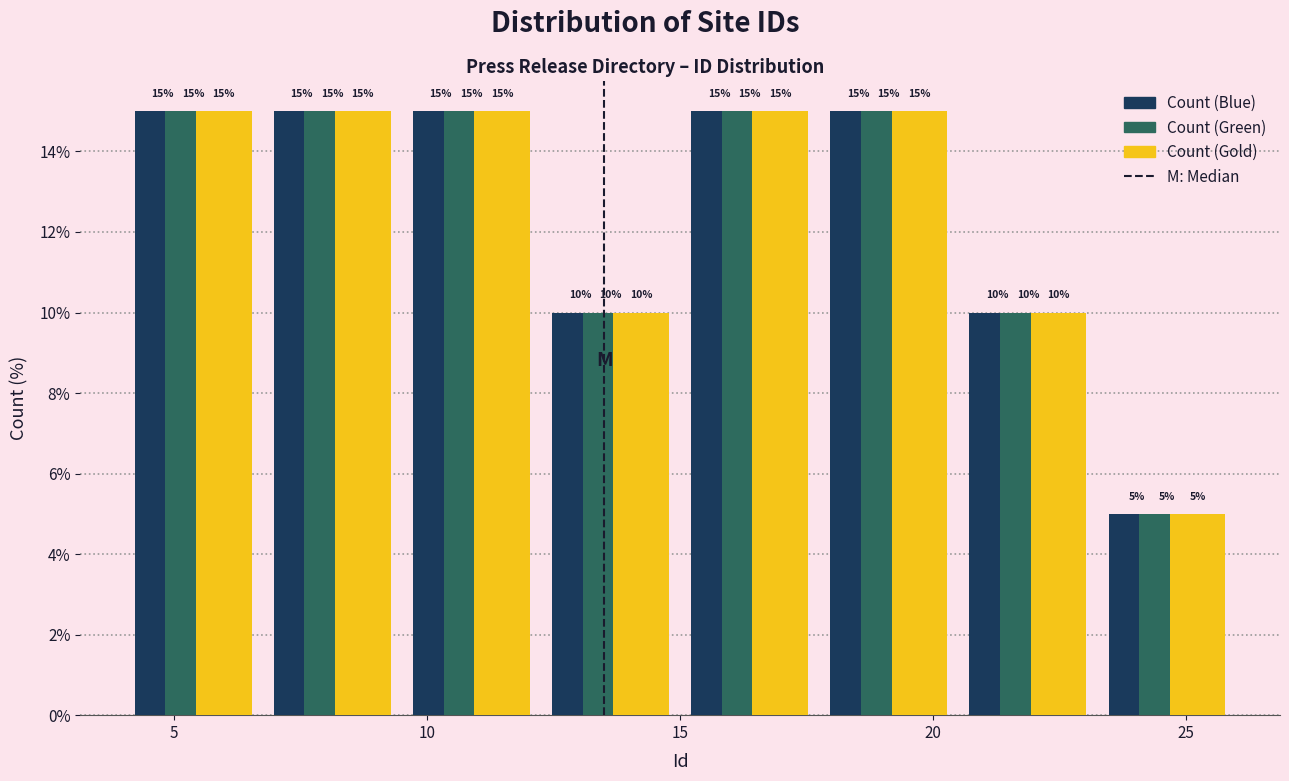

Reading left to right, list every range on the x-axis with the height of the bar of each series over it. The bar edges are not printed on the chart, so give them approximately, as read against the axis.

4.00 to 6.75: Count (Blue)=15	Count (Green)=15	Count (Gold)=15
6.75 to 9.50: Count (Blue)=15	Count (Green)=15	Count (Gold)=15
9.50 to 12.25: Count (Blue)=15	Count (Green)=15	Count (Gold)=15
12.25 to 15.00: Count (Blue)=10	Count (Green)=10	Count (Gold)=10
15.00 to 17.75: Count (Blue)=15	Count (Green)=15	Count (Gold)=15
17.75 to 20.50: Count (Blue)=15	Count (Green)=15	Count (Gold)=15
20.50 to 23.25: Count (Blue)=10	Count (Green)=10	Count (Gold)=10
23.25 to 26.00: Count (Blue)=5	Count (Green)=5	Count (Gold)=5